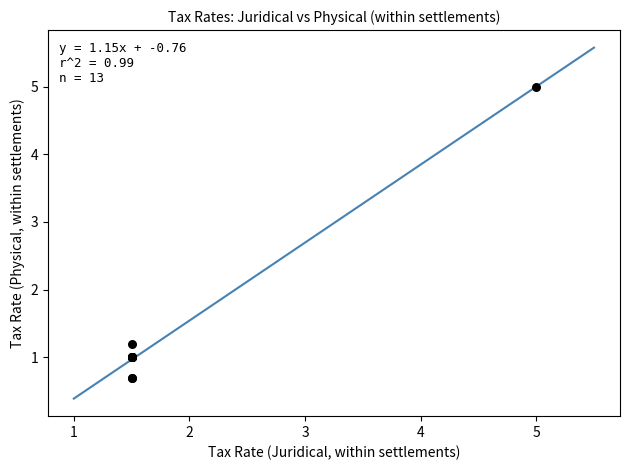

What Y value in the scatter plot is closest to 2?

1.2